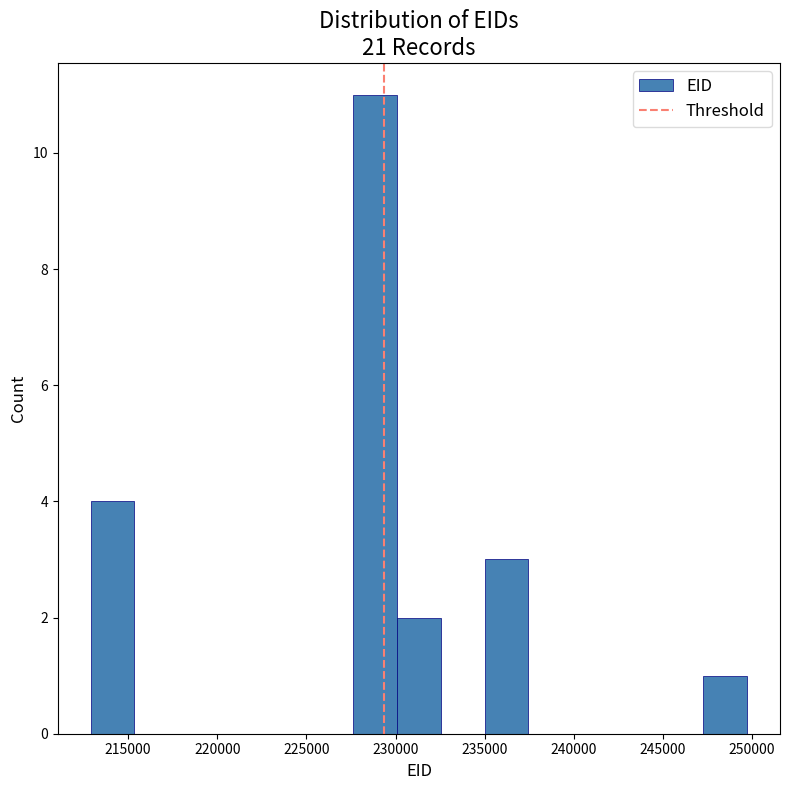

Reading left to right, list every bar in this chart as the range it spans on the x-axis followed by its height. Neither the bar edges nor the heights are printed on the chart, so give them approximately, as read against the axes.

213000 to 215500: 4
215500 to 218000: 0
218000 to 220500: 0
220500 to 222500: 0
222500 to 225000: 0
225000 to 227500: 0
227500 to 230000: 11
230000 to 232500: 2
232500 to 235000: 0
235000 to 237500: 3
237500 to 240000: 0
240000 to 242500: 0
242500 to 245000: 0
245000 to 247500: 0
247500 to 249500: 1